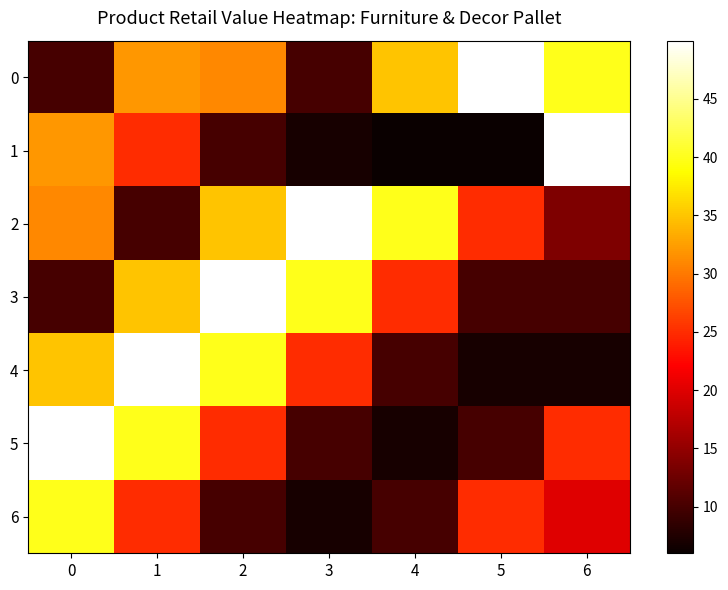

At 6, list the series in order from smallest to largest.

4, 3, 2, 6, 5, 0, 1